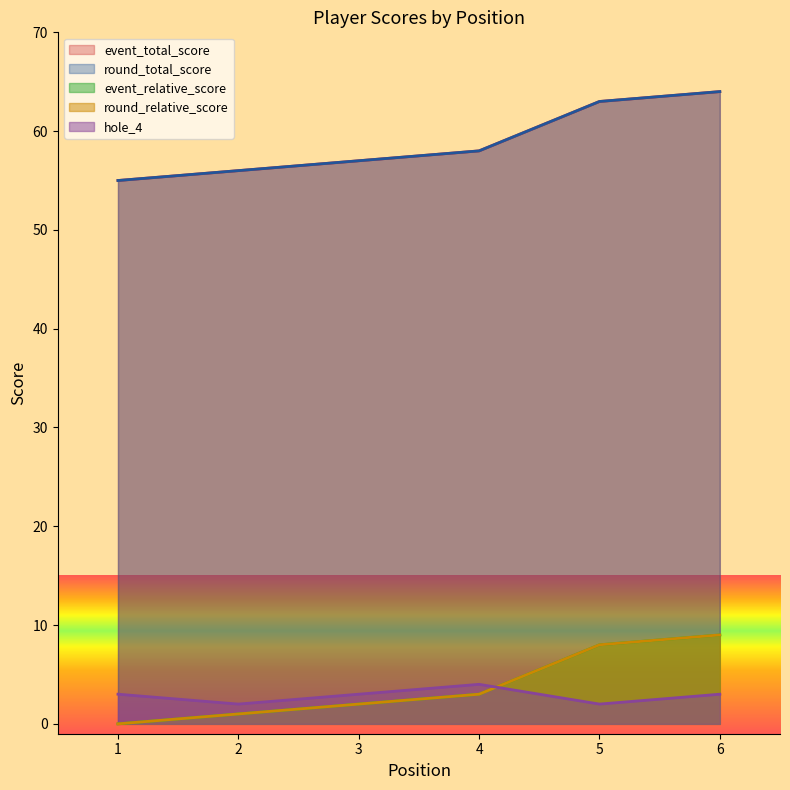

At which label does hole_4 first exceed 3?

4